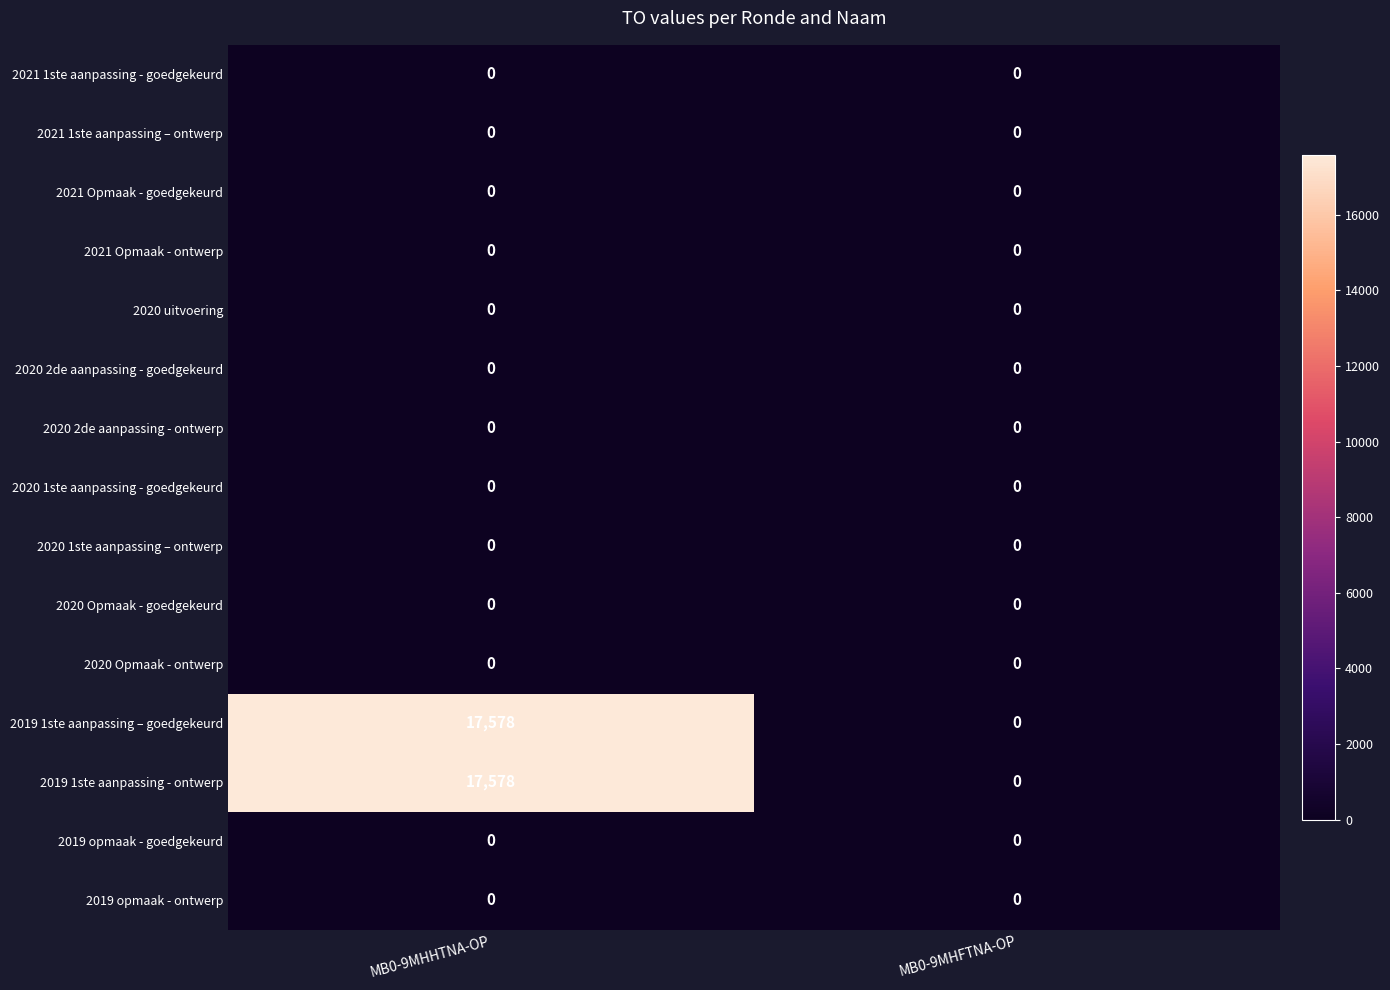

At which category is the sum across all series the highest?

MB0-9MHHTNA-OP